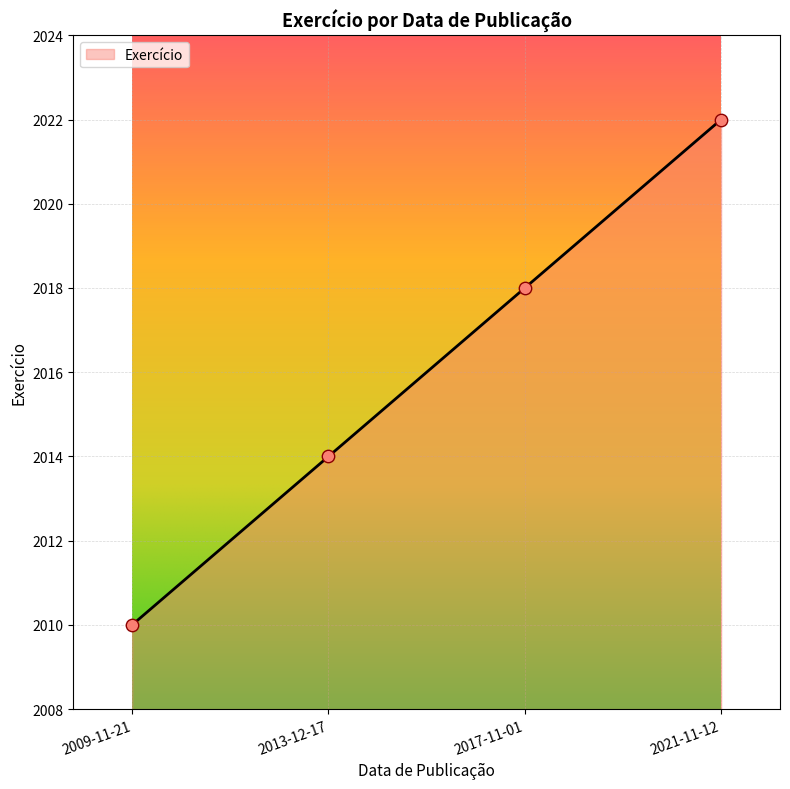

What is the ratio of the value at 2009-11-21 to the value at 2021-11-12?

1.0